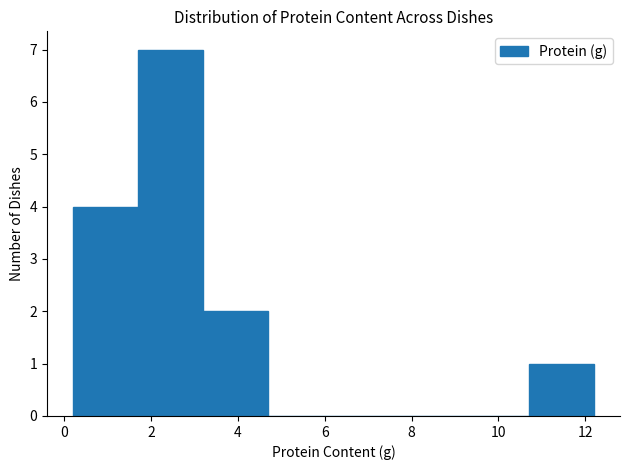

Reading left to right, transcribe this chart: for each bar, give the range it covers on the x-axis and its height. Neither the bar edges nor the heights are printed on the chart, so give them approximately, as read against the axes.

0.2 to 1.7: 4
1.7 to 3.2: 7
3.2 to 4.7: 2
4.7 to 6.2: 0
6.2 to 7.7: 0
7.7 to 9.2: 0
9.2 to 10.7: 0
10.7 to 12.2: 1